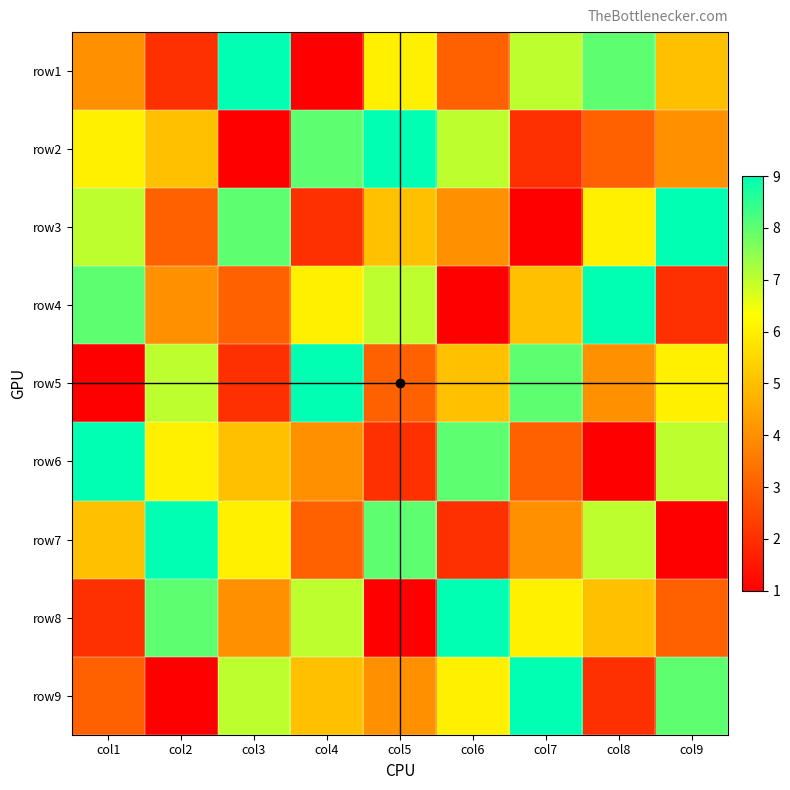

Reading right to left, list all the values displayed in this chart.

row1: col9=5	col8=8	col7=7	col6=3	col5=6	col4=1	col3=9	col2=2	col1=4
row2: col9=4	col8=3	col7=2	col6=7	col5=9	col4=8	col3=1	col2=5	col1=6
row3: col9=9	col8=6	col7=1	col6=4	col5=5	col4=2	col3=8	col2=3	col1=7
row4: col9=2	col8=9	col7=5	col6=1	col5=7	col4=6	col3=3	col2=4	col1=8
row5: col9=6	col8=4	col7=8	col6=5	col5=3	col4=9	col3=2	col2=7	col1=1
row6: col9=7	col8=1	col7=3	col6=8	col5=2	col4=4	col3=5	col2=6	col1=9
row7: col9=1	col8=7	col7=4	col6=2	col5=8	col4=3	col3=6	col2=9	col1=5
row8: col9=3	col8=5	col7=6	col6=9	col5=1	col4=7	col3=4	col2=8	col1=2
row9: col9=8	col8=2	col7=9	col6=6	col5=4	col4=5	col3=7	col2=1	col1=3